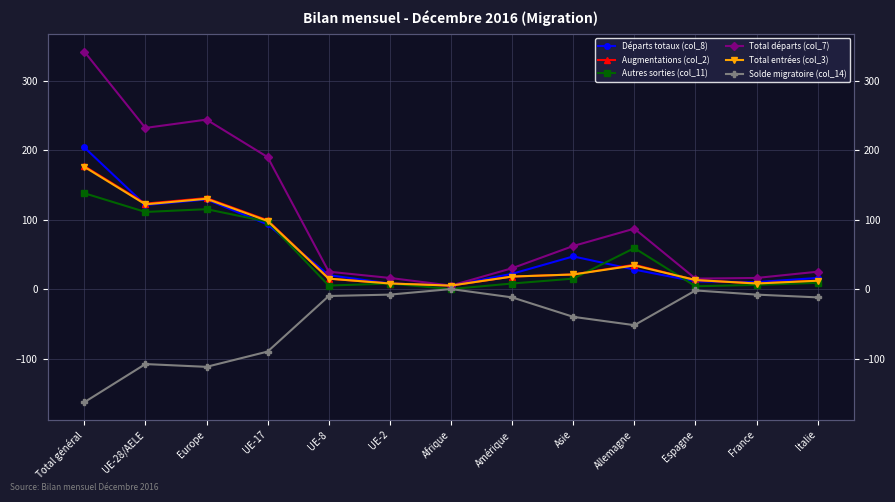

How many values in Solde migratoire (col_14) are below zero?

12